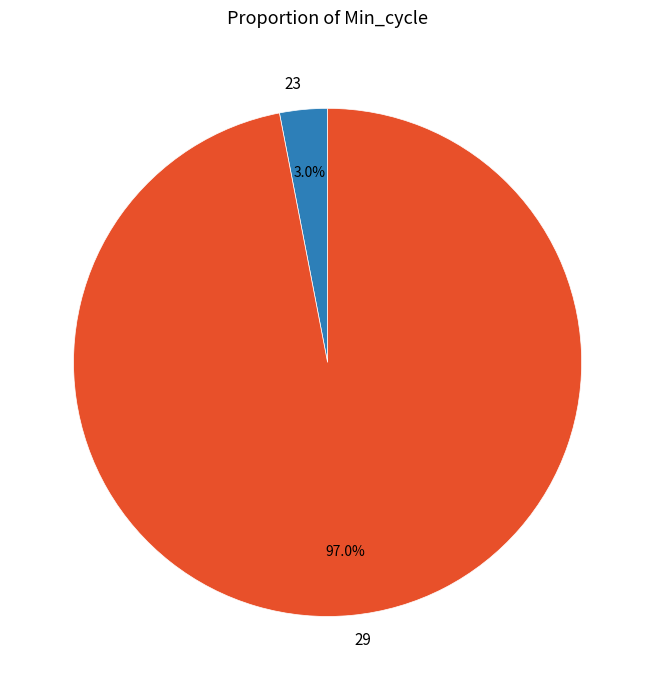

Is the sum of 29 and 23 greater than half?

Yes